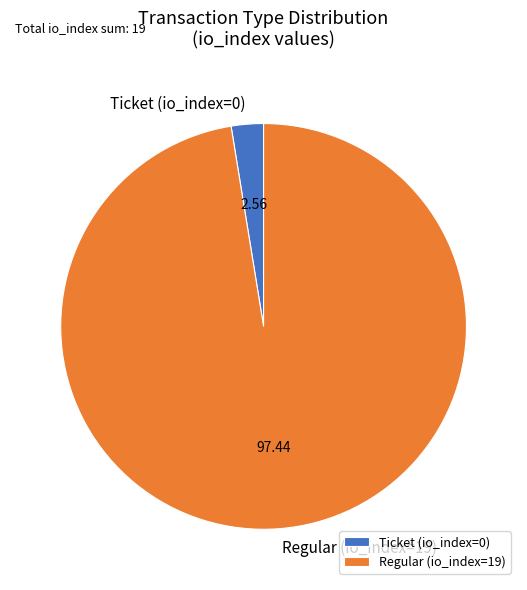

Which category has the biggest portion of the pie?

Regular